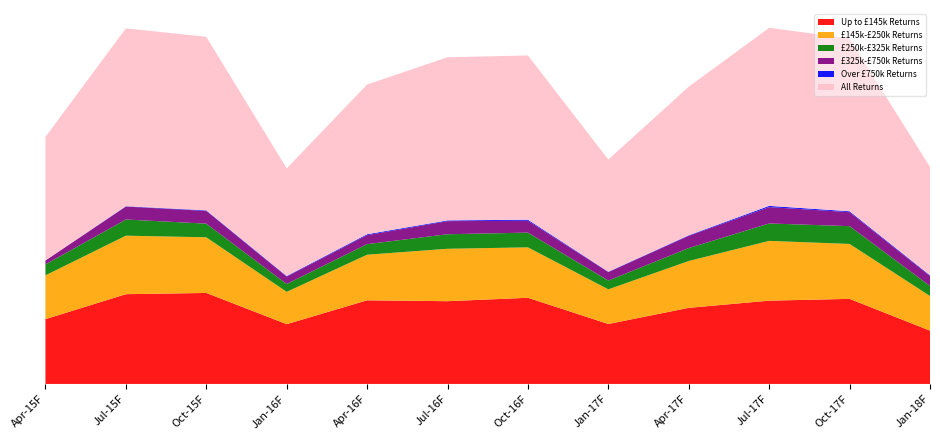

Reading left to right, what are all the values shown in this chart?

Up to £145k Returns: 3610	5000	5070	3330	4660	4610	4800	3340	4240	4640	4740	2970
£145k-£250k Returns: 2440	3260	3100	1800	2540	2920	2810	1930	2610	3330	3060	1930
£250k-£325k Returns: 610	900	760	440	590	810	820	490	720	970	990	560
£325k-£750k Returns: 220	720	710	410	500	730	660	470	680	910	780	550
Over £750k Returns: 0	20	30	30	50	40	60	20	30	70	50	40
All Returns: 6880	9910	9670	6000	8340	9090	9150	6250	8280	9920	9620	6040